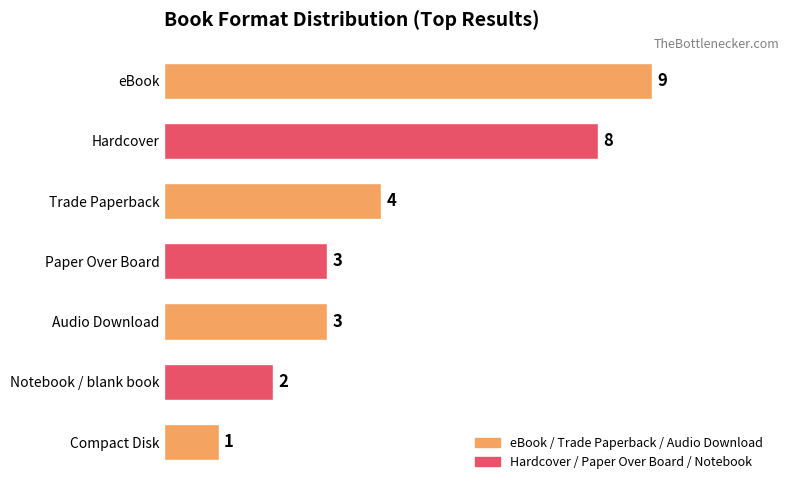

Between Audio Download and Trade Paperback, which is larger?

Trade Paperback